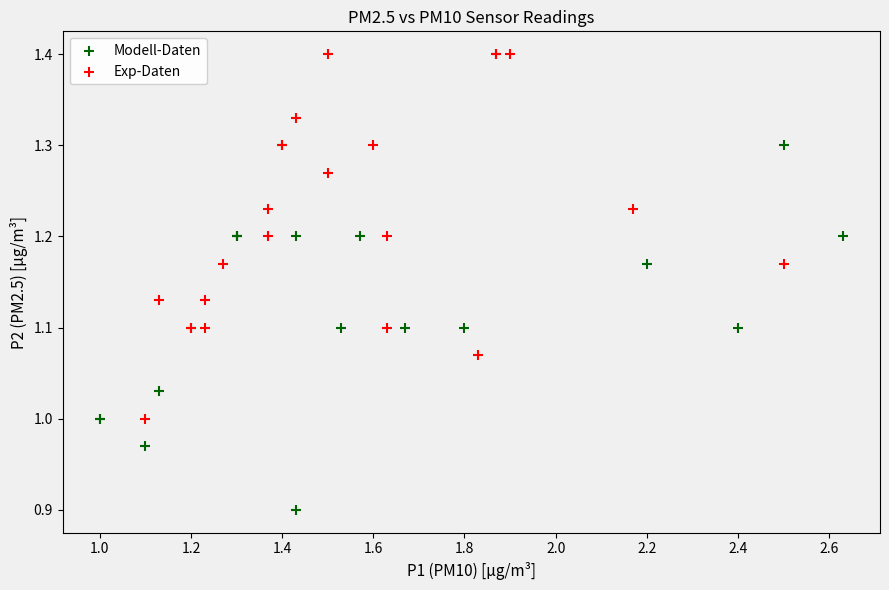

Which series reaches the minimum Y coordinate?

Modell-Daten